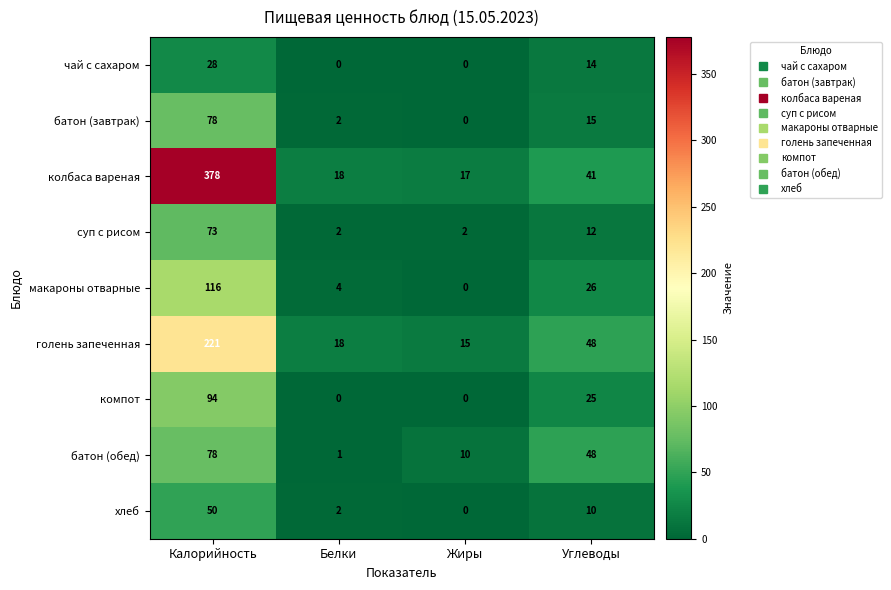

Between Калорийность and Белки, which series saw the biggest shift?

колбаса вареная